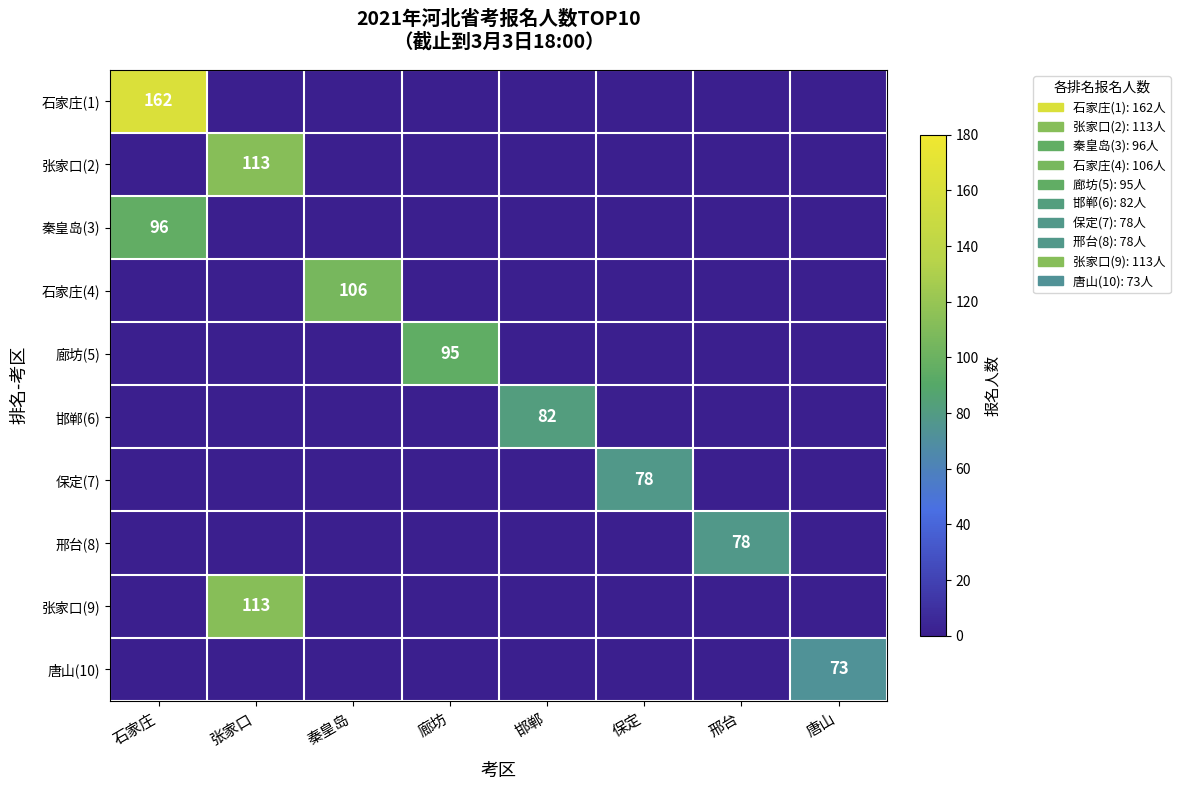

Is the value of 张家口(9) at 张家口 greater than the value of 唐山(10) at 唐山?

Yes